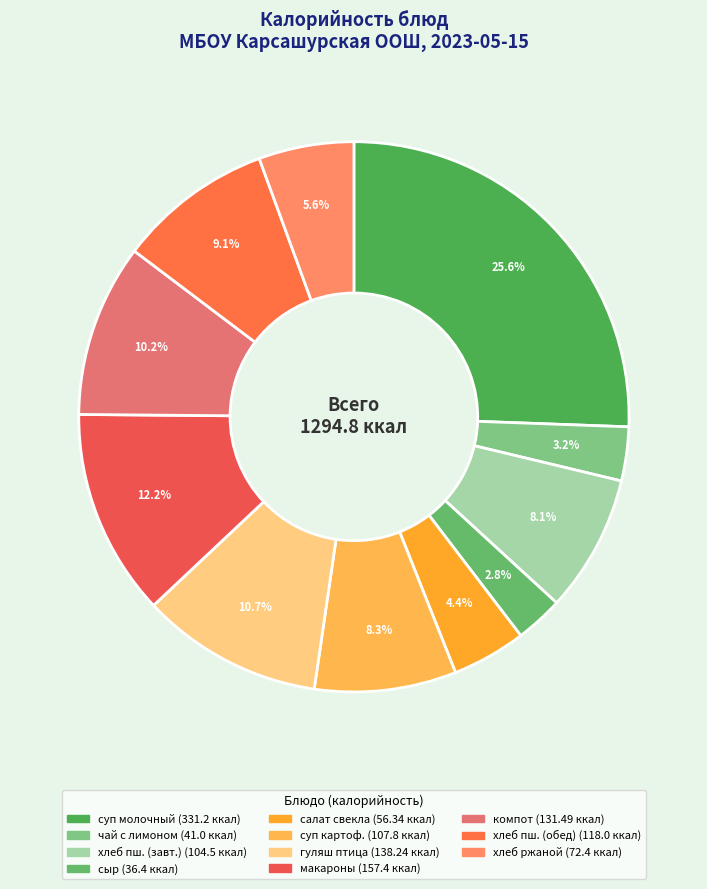

How many slices are in this pie chart?

11